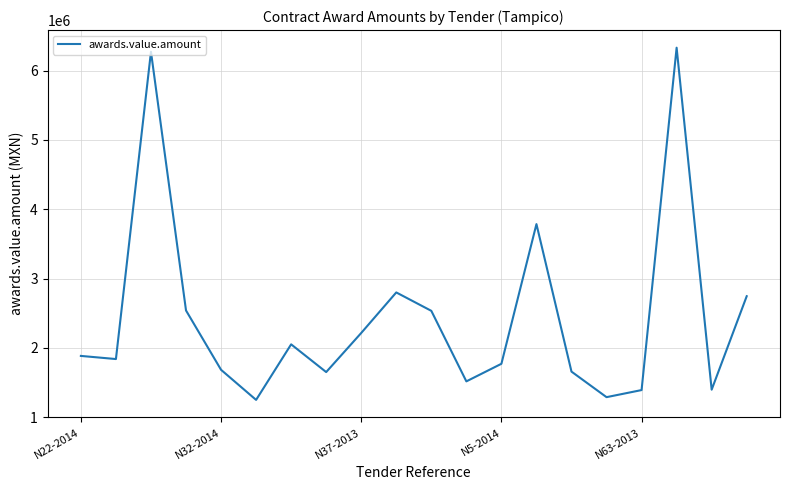

What is the smallest value displayed?

1249986.0